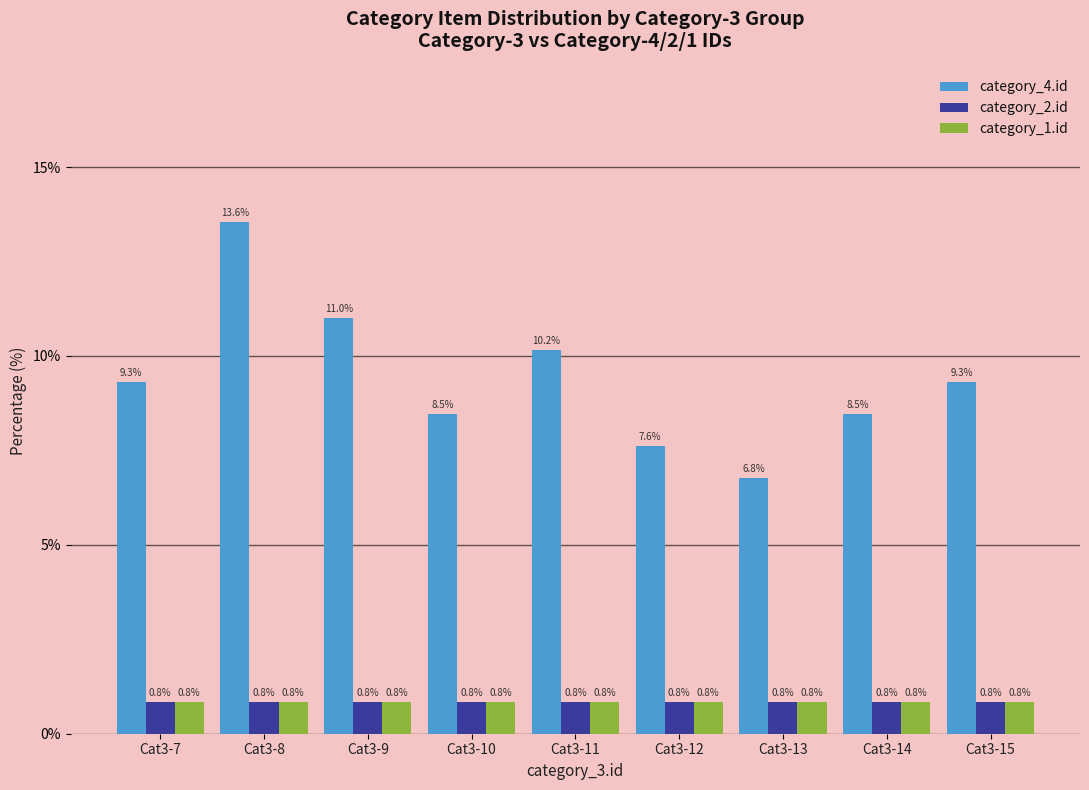

How many groups of bars are there?

9